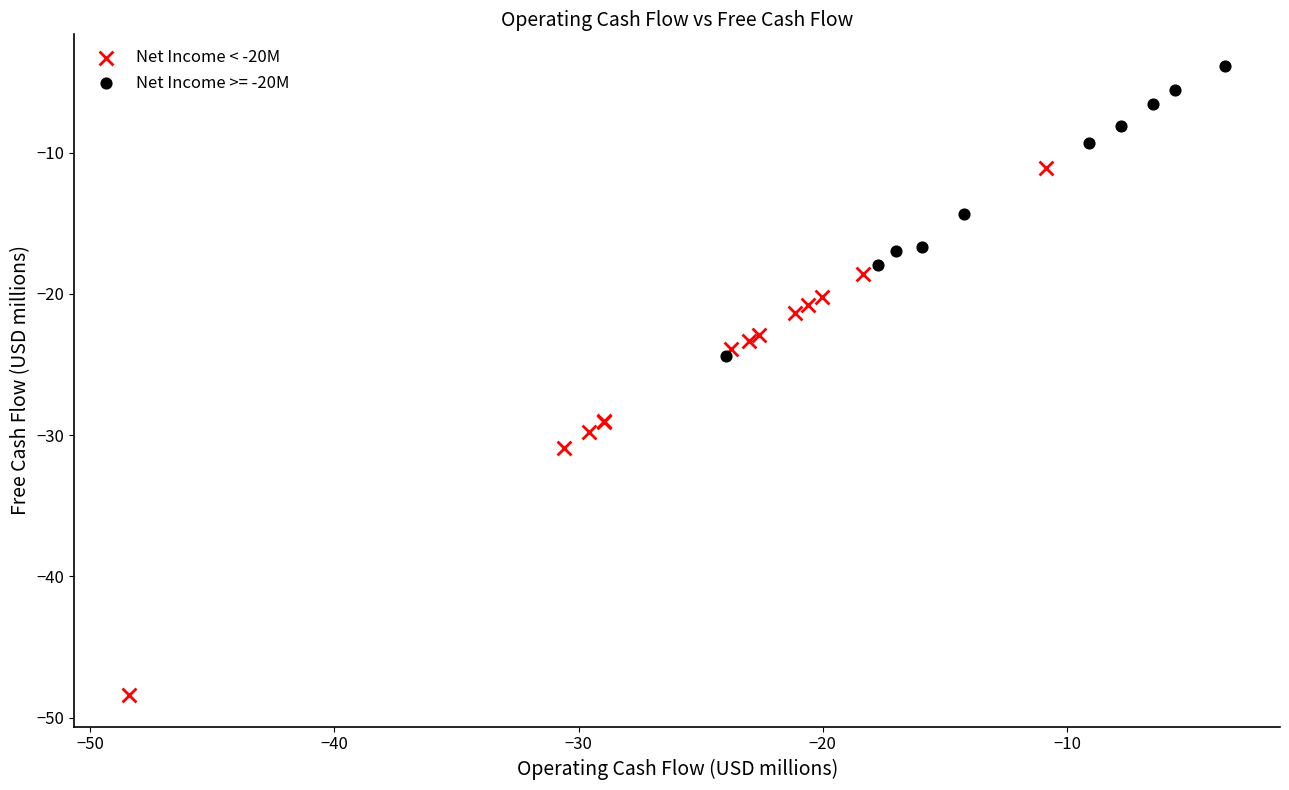

Which series reaches the maximum Y coordinate?

Net Income >= -20M